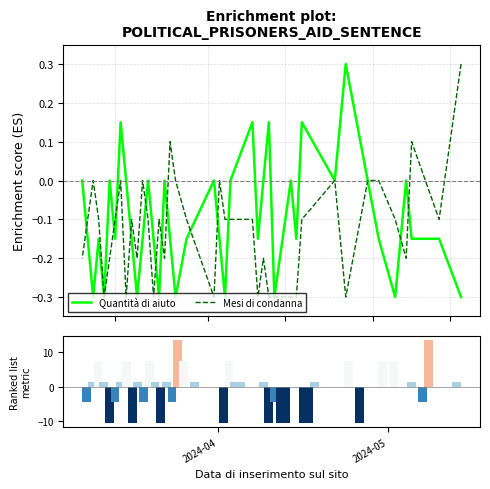

Which series has the largest range (max minus min)?

Quantità di aiuto